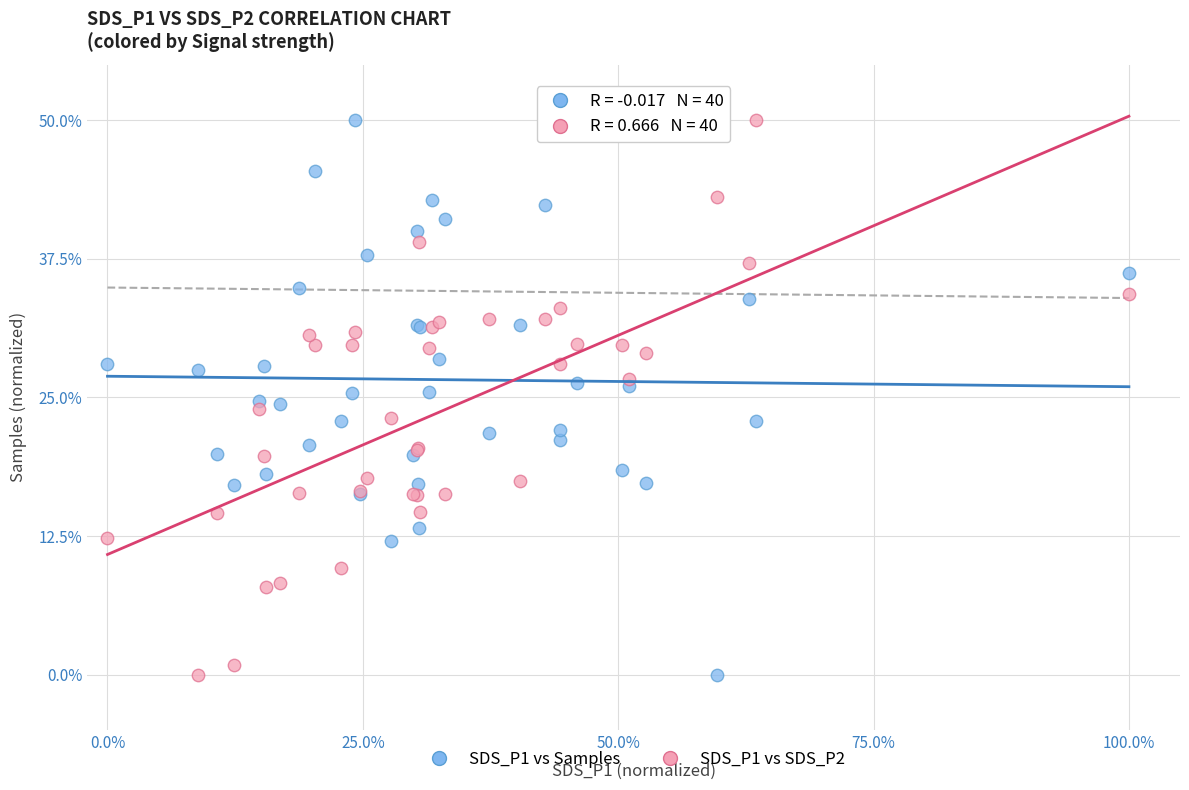

What is the X range (max minus min) for the scatter plot?

100.0